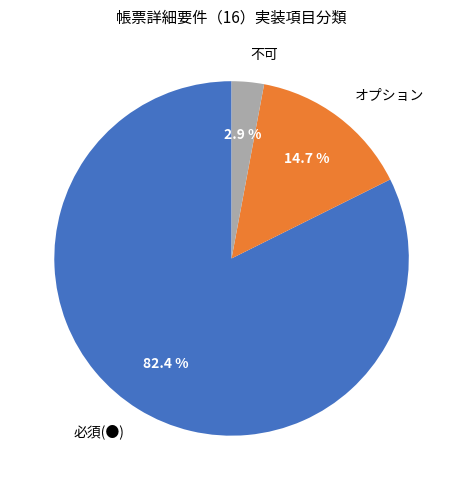

True or false: 必須(●) accounts for 82% of the total.

True